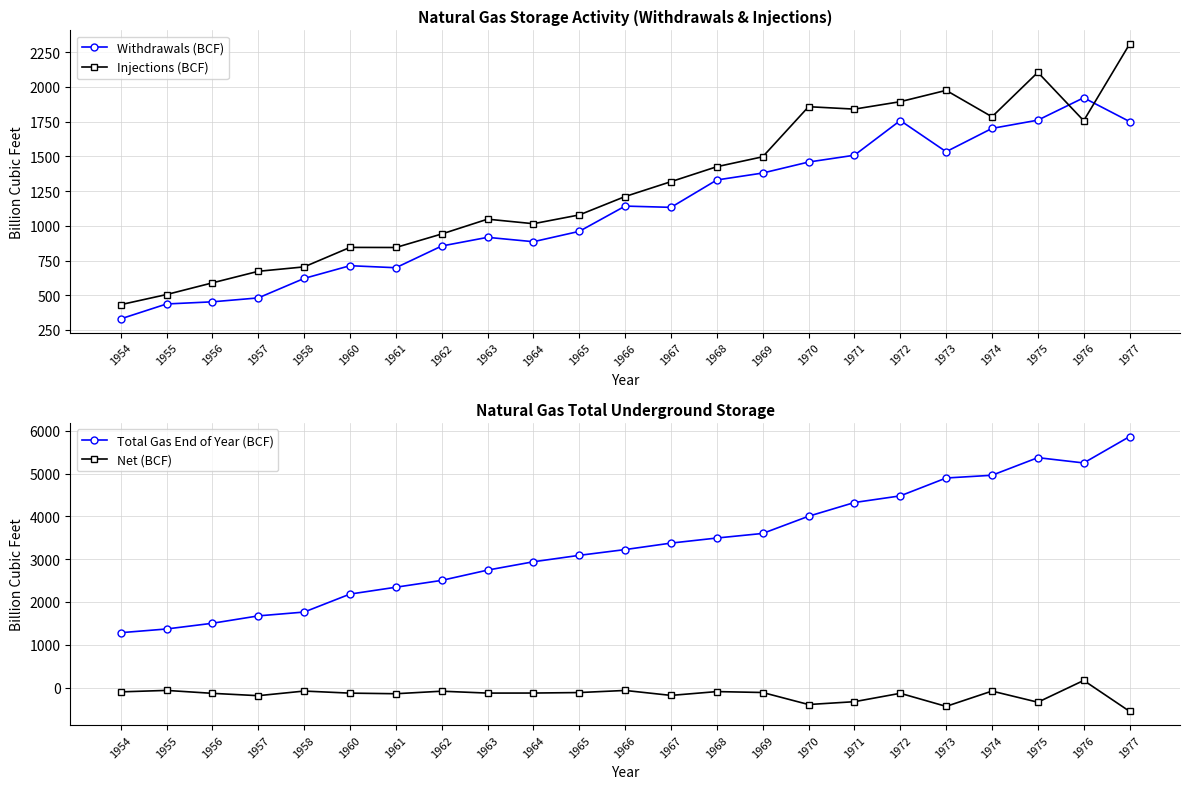

What are all the series names shown in the legend?

Withdrawals (BCF), Injections (BCF), Total Gas End of Year (BCF), Net (BCF)